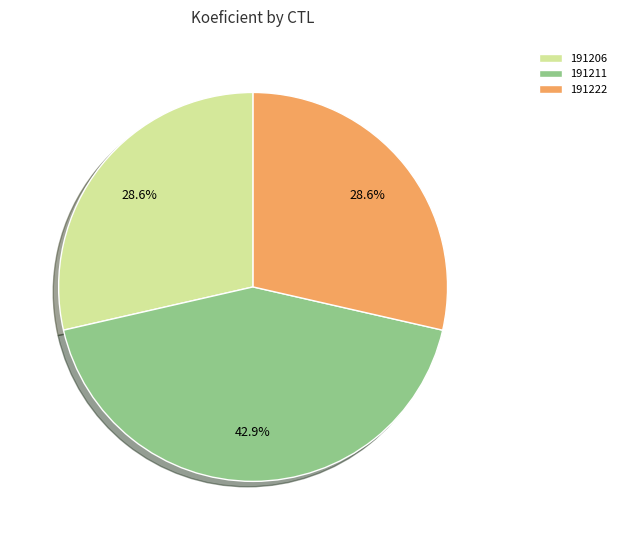

Which category has the smallest portion of the pie?

191206